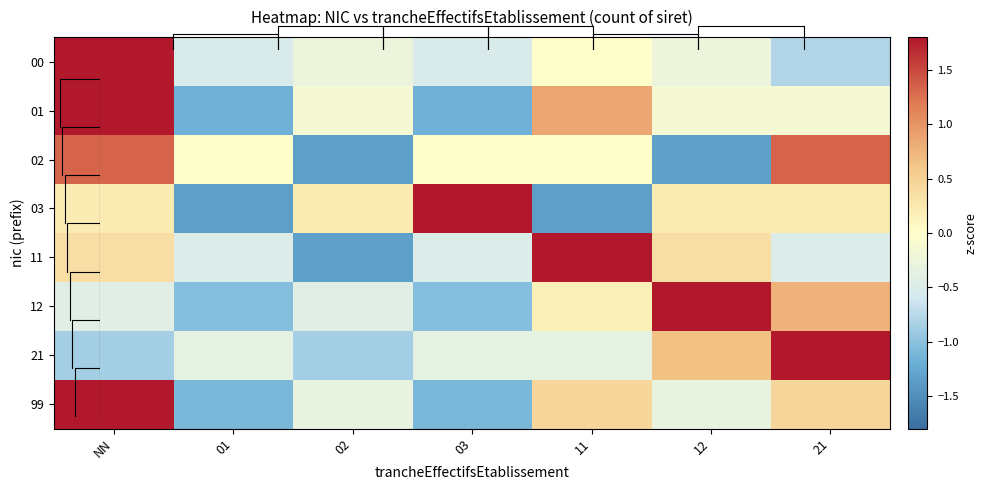

What is the sum of the 02 values at NN and 11?

1.3